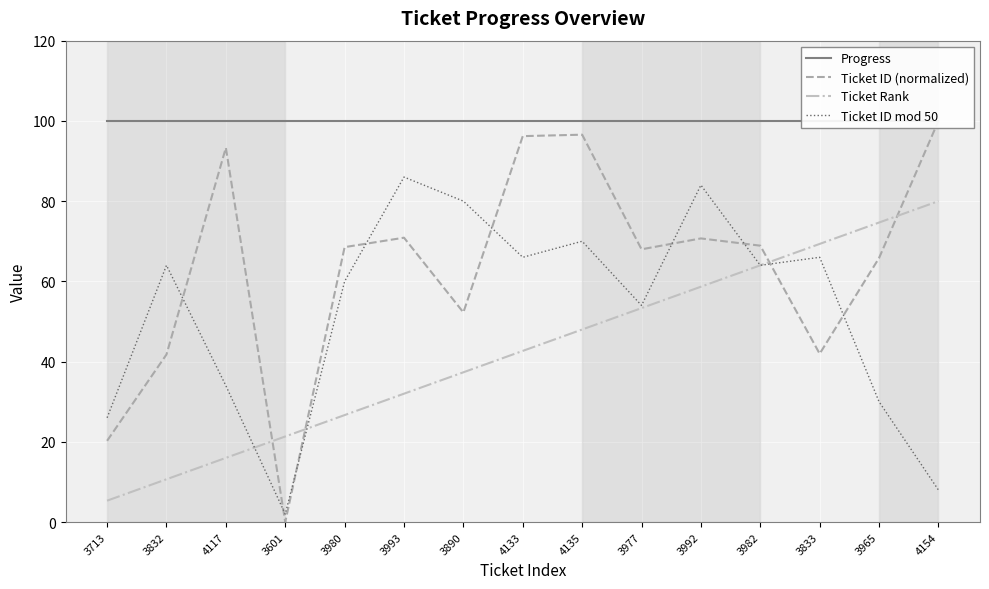

Is this an area chart (filled region under the line)?

No